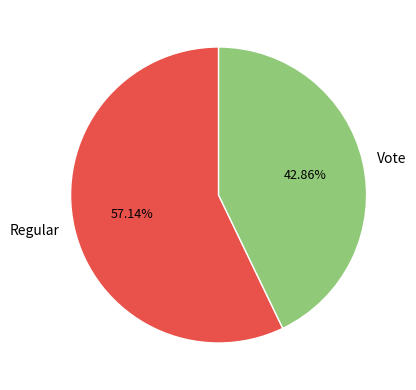

True or false: Vote accounts for 32% of the total.

False